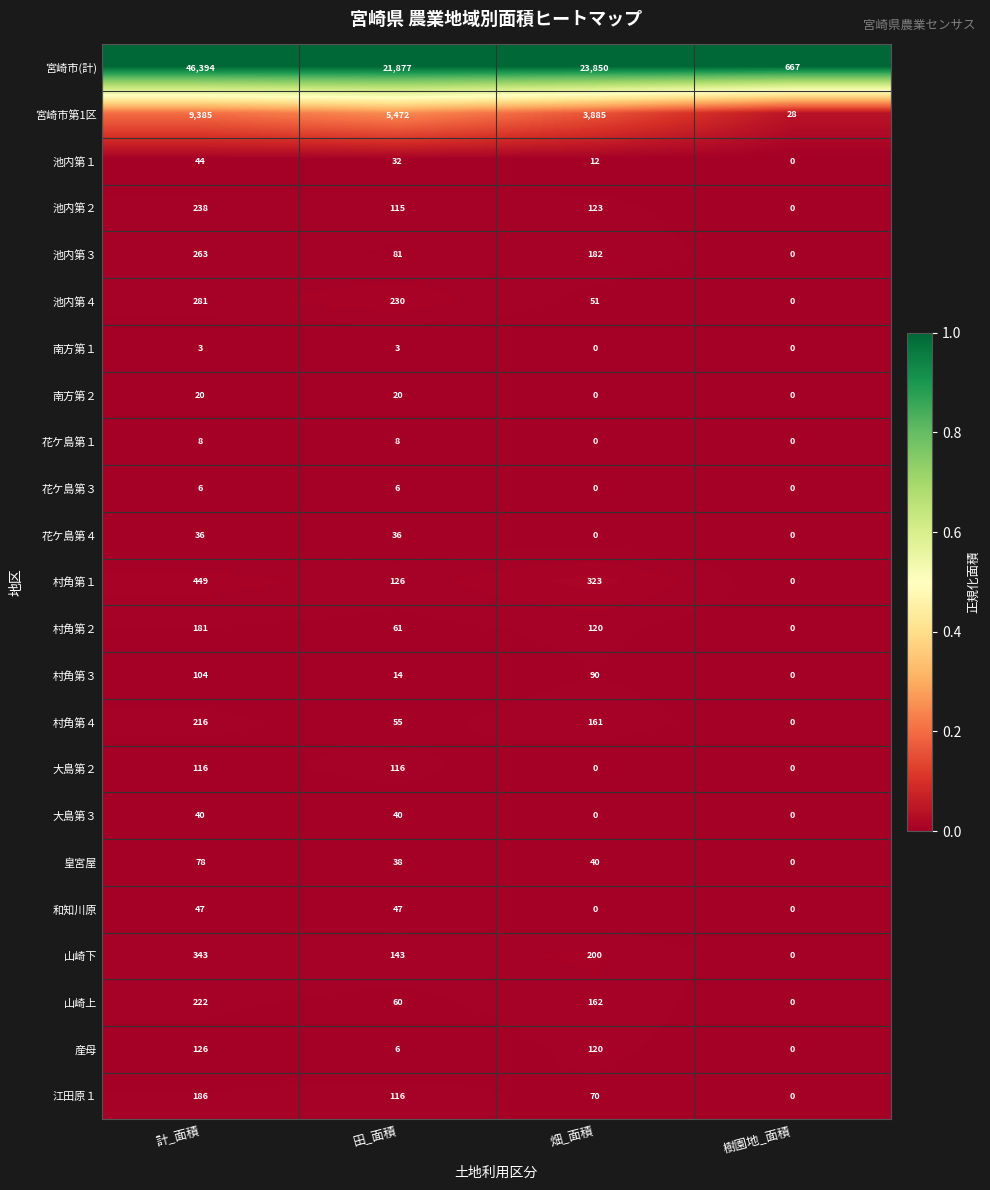

What is the maximum value shown in the chart?

46394